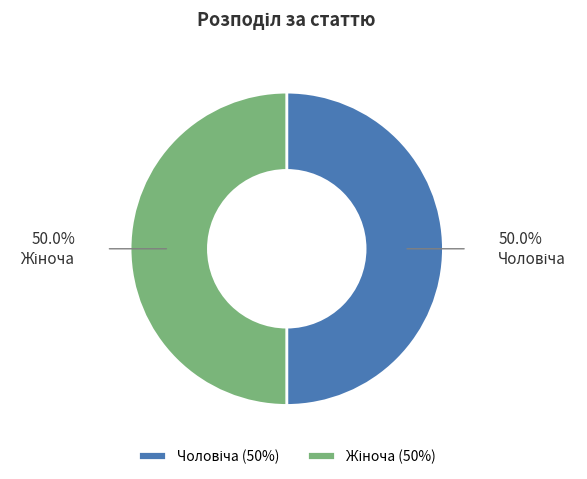

How many slices are in this pie chart?

2